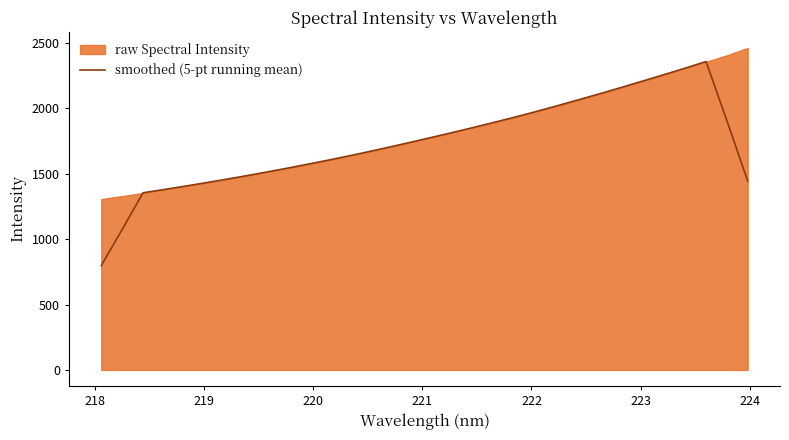

Reading right to left, list all the values displayed in this chart.

1444.6	1906.2	2357.6	2306.8	2258.3	2210.4	2162.7	2116.0	2070.7	2025.8	1982.0	1939.7	1899.5	1859.9	1821.3	1783.9	1746.9	1710.5	1675.1	1640.9	1607.8	1576.1	1545.0	1515.0	1486.1	1458.0	1430.9	1404.5	1379.1	1354.3	1073.5	797.6